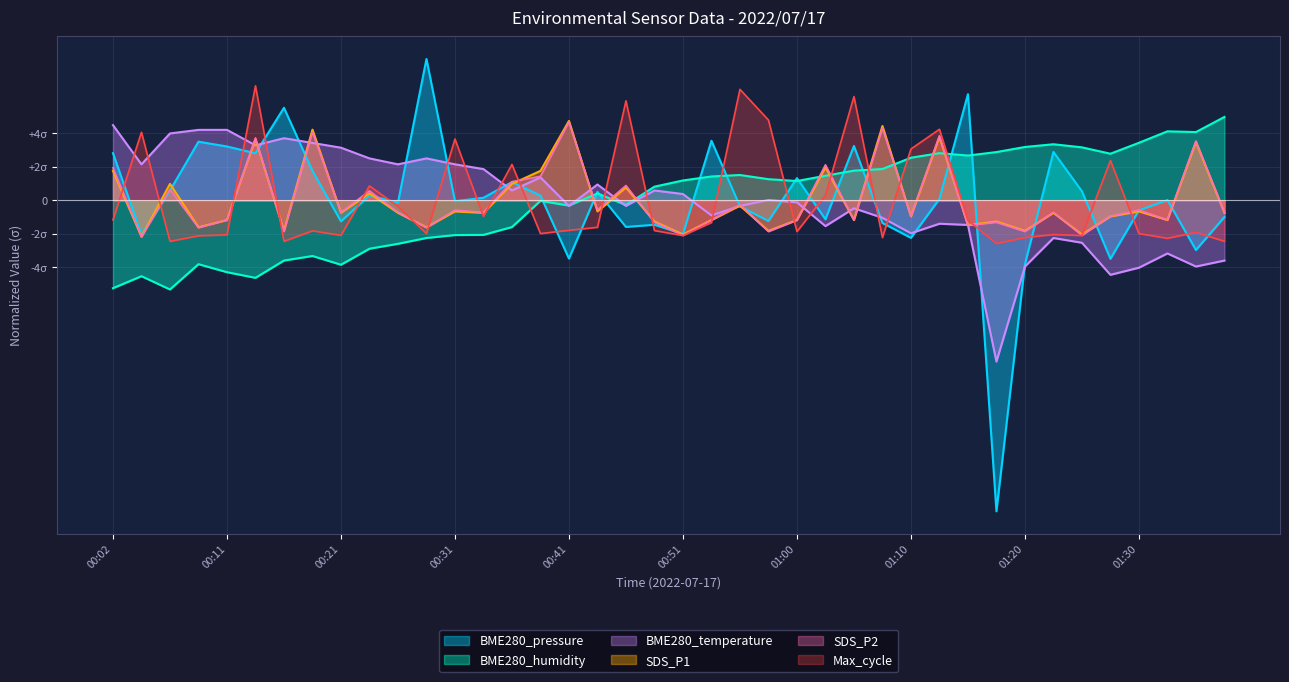

Which has a higher value, 01:13 or 00:41?

00:41